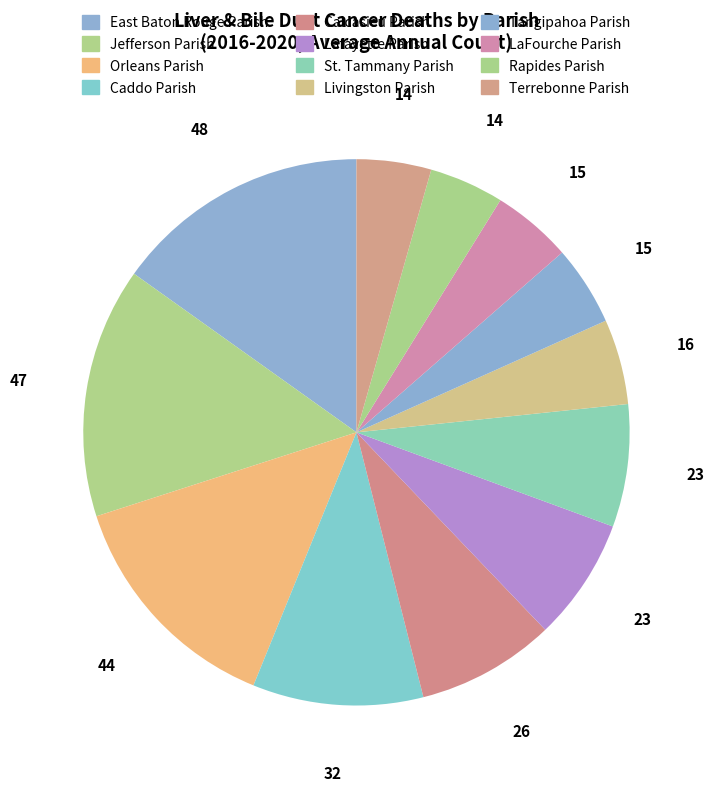

How many slices are in this pie chart?

12